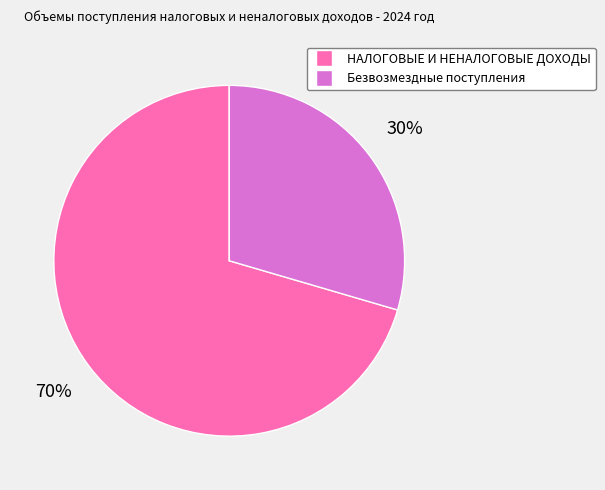

Is it true that НАЛОГОВЫЕ И НЕНАЛОГОВЫЕ ДОХОДЫ is 83% of the pie?

False